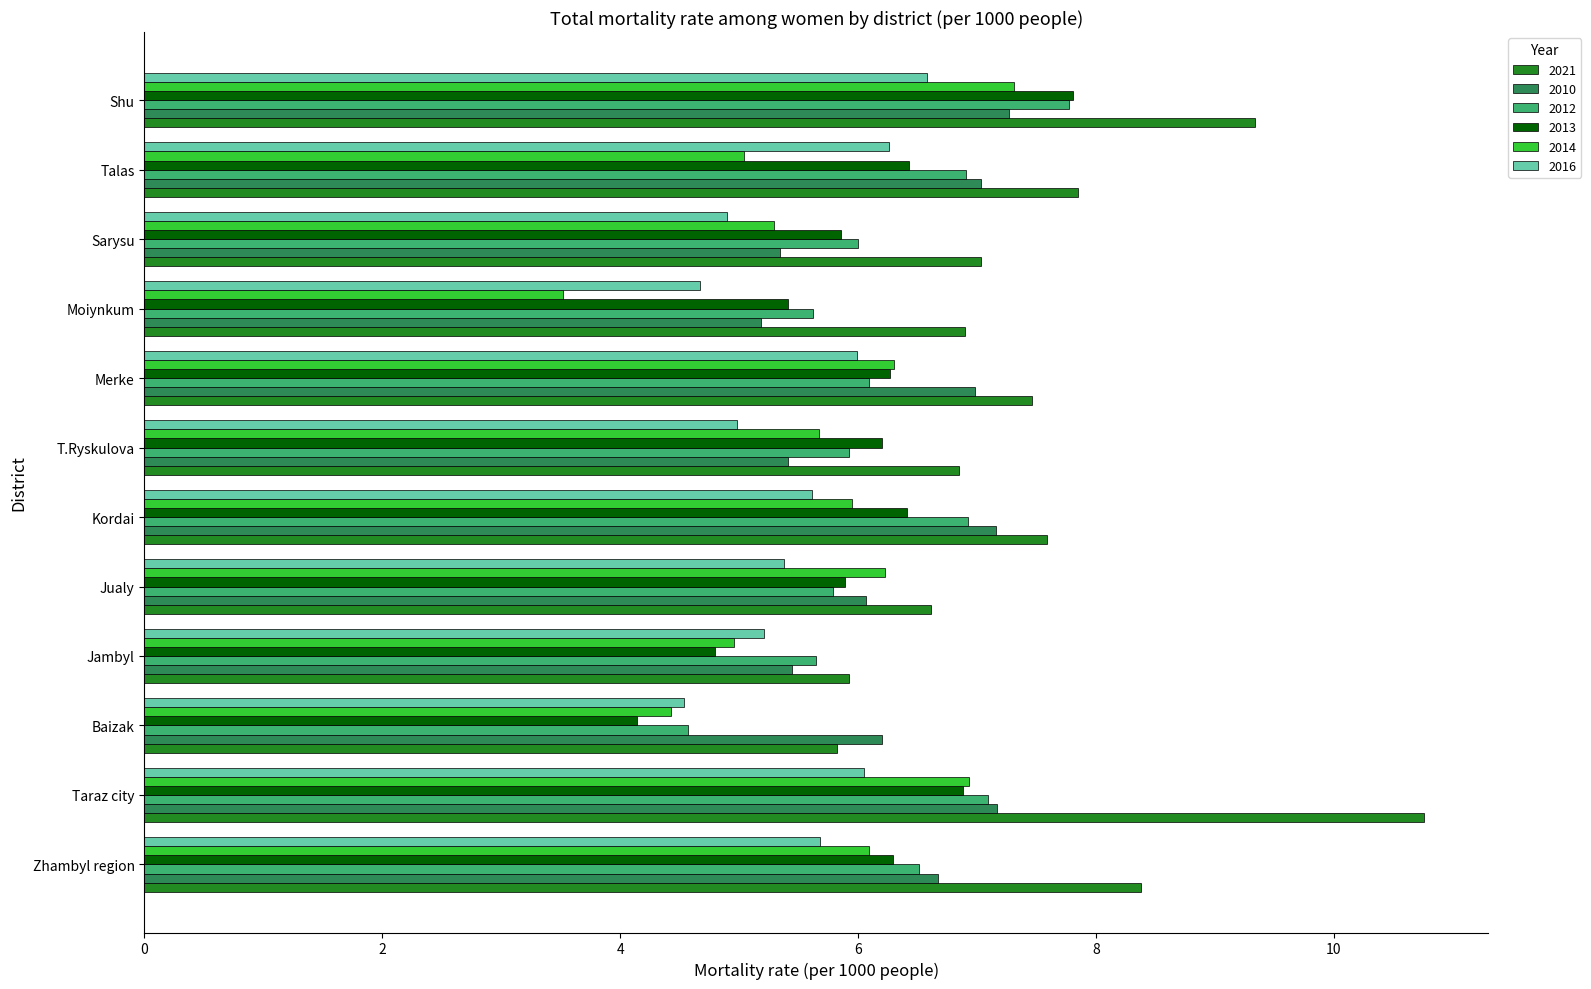

True or false: 2012 has a value of 2.9 at Zhambyl region.

False